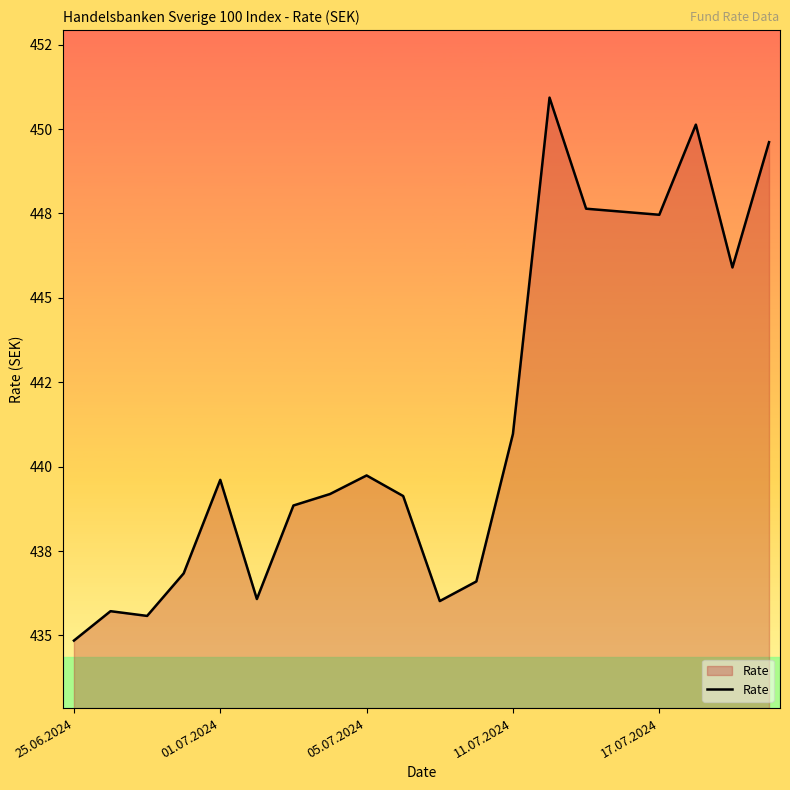

What is the value of the 14th point from the left?

450.9